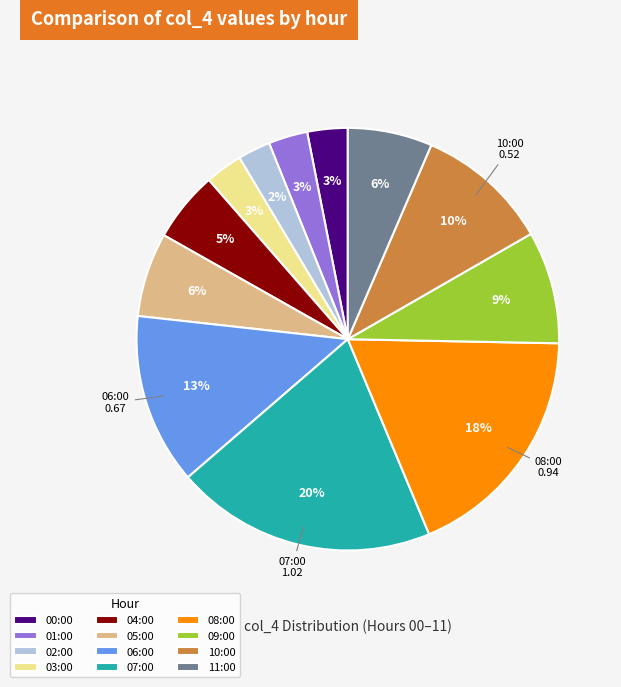

Which slice is the largest?

07:00